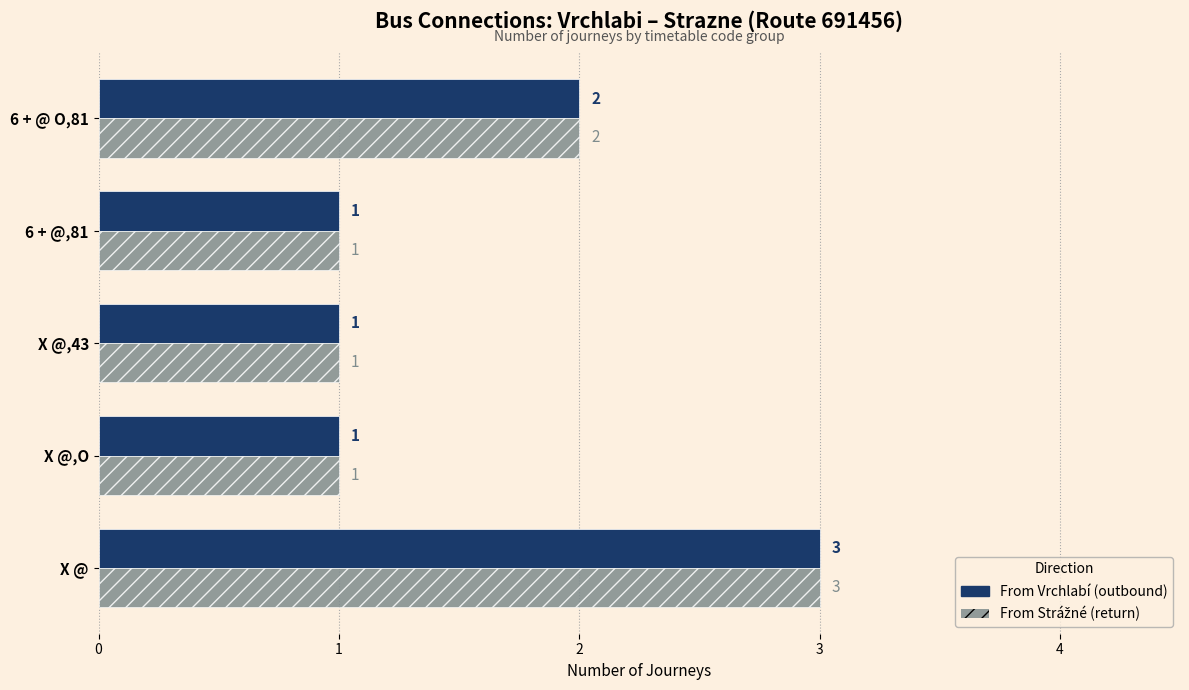

Which category has the highest value across all series?

X @